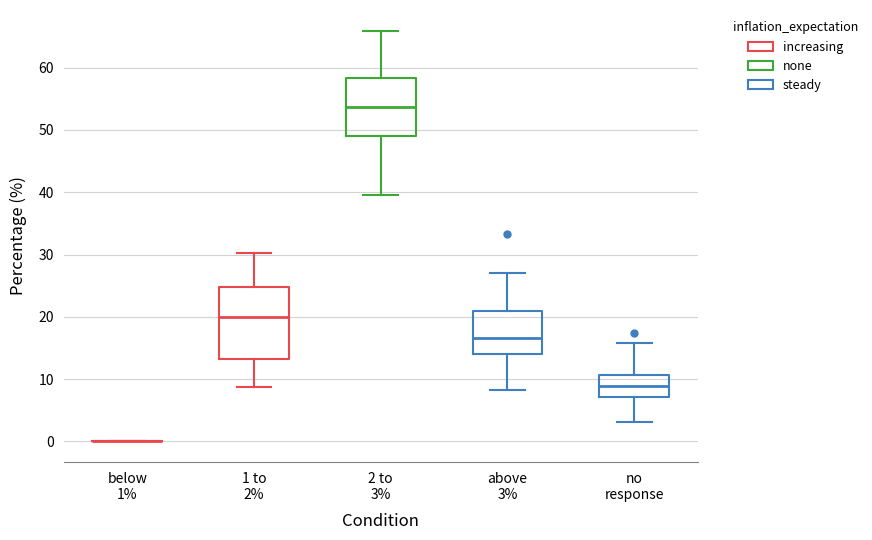

Reading left to right, read every box against the y-axis: the position of its median line, the range the box covers, and the ends of its whiskers. The values are not printed on the chart, so give them approximately, as read against the axis.

below 1%: box collapsed to a line at 0, whiskers 0 to 0
1 to 2%: median 20, box 13 to 25, whiskers 9 to 30
2 to 3%: median 54, box 49 to 58, whiskers 40 to 66
above 3%: median 17, box 14 to 21, whiskers 8 to 27
no response: median 9, box 7 to 11, whiskers 3 to 16